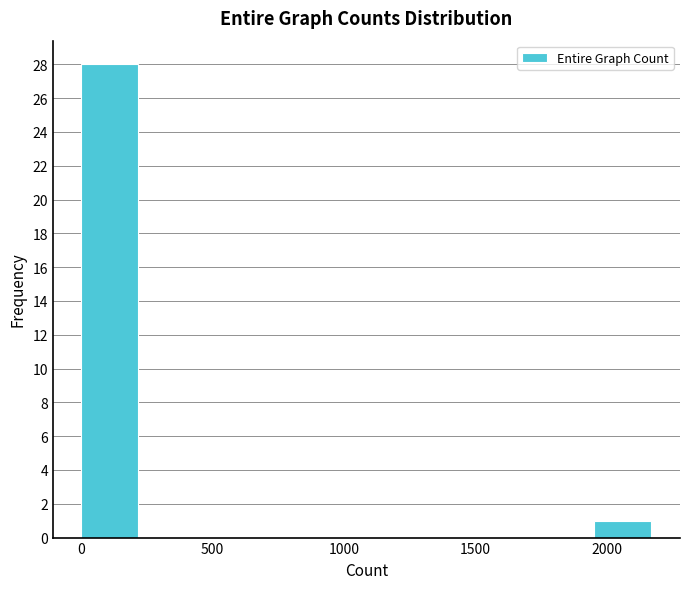

Over which range of the x-axis is the bar tallest?

0 to 200